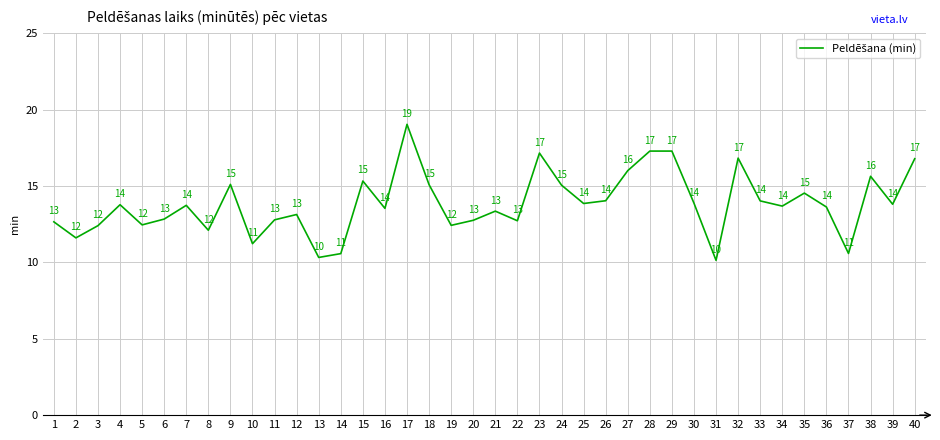

What is the sum of all values?

553.0